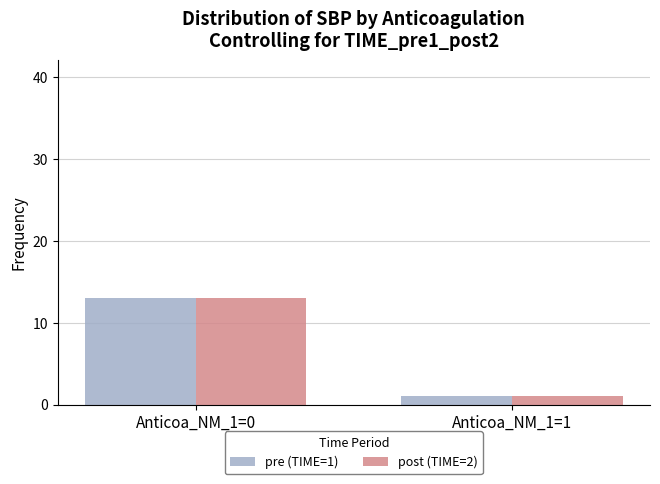

At which category is the sum across all series the highest?

Anticoa_NM_1=0